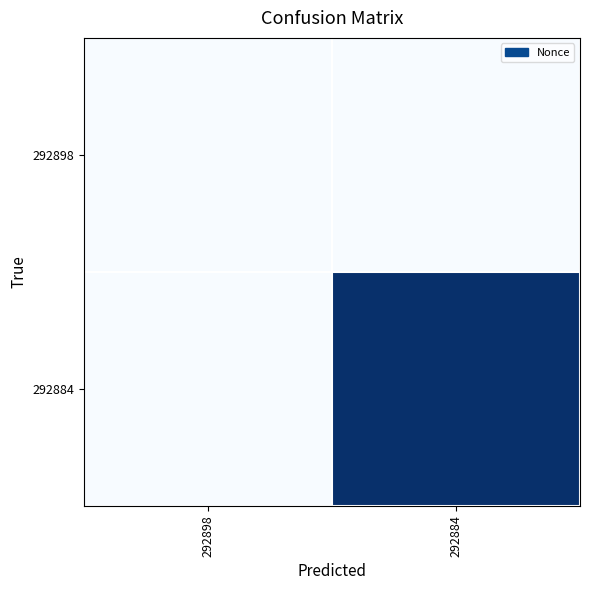

Which has a higher value, 292898 or 292884?

292898